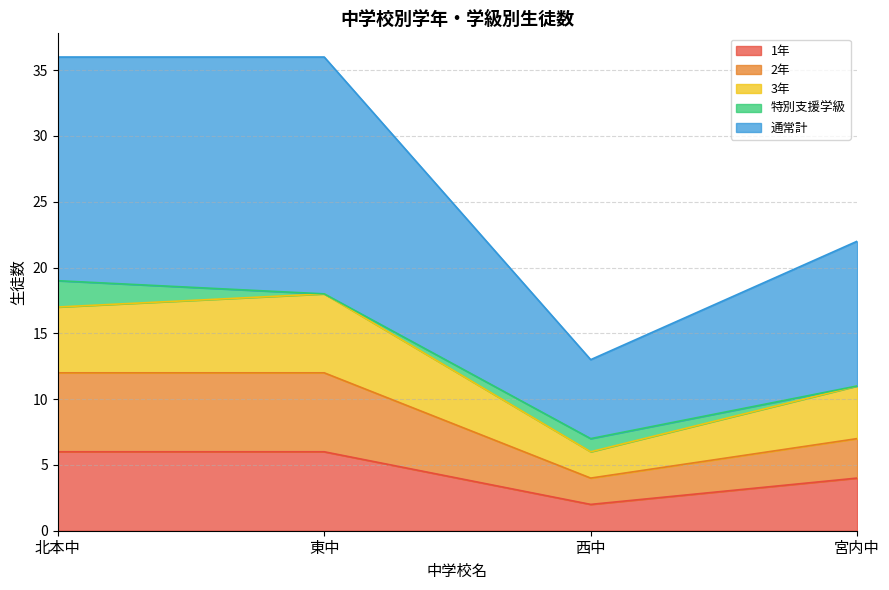

The value of 通常計 at 東中 is 9. True or false?

False